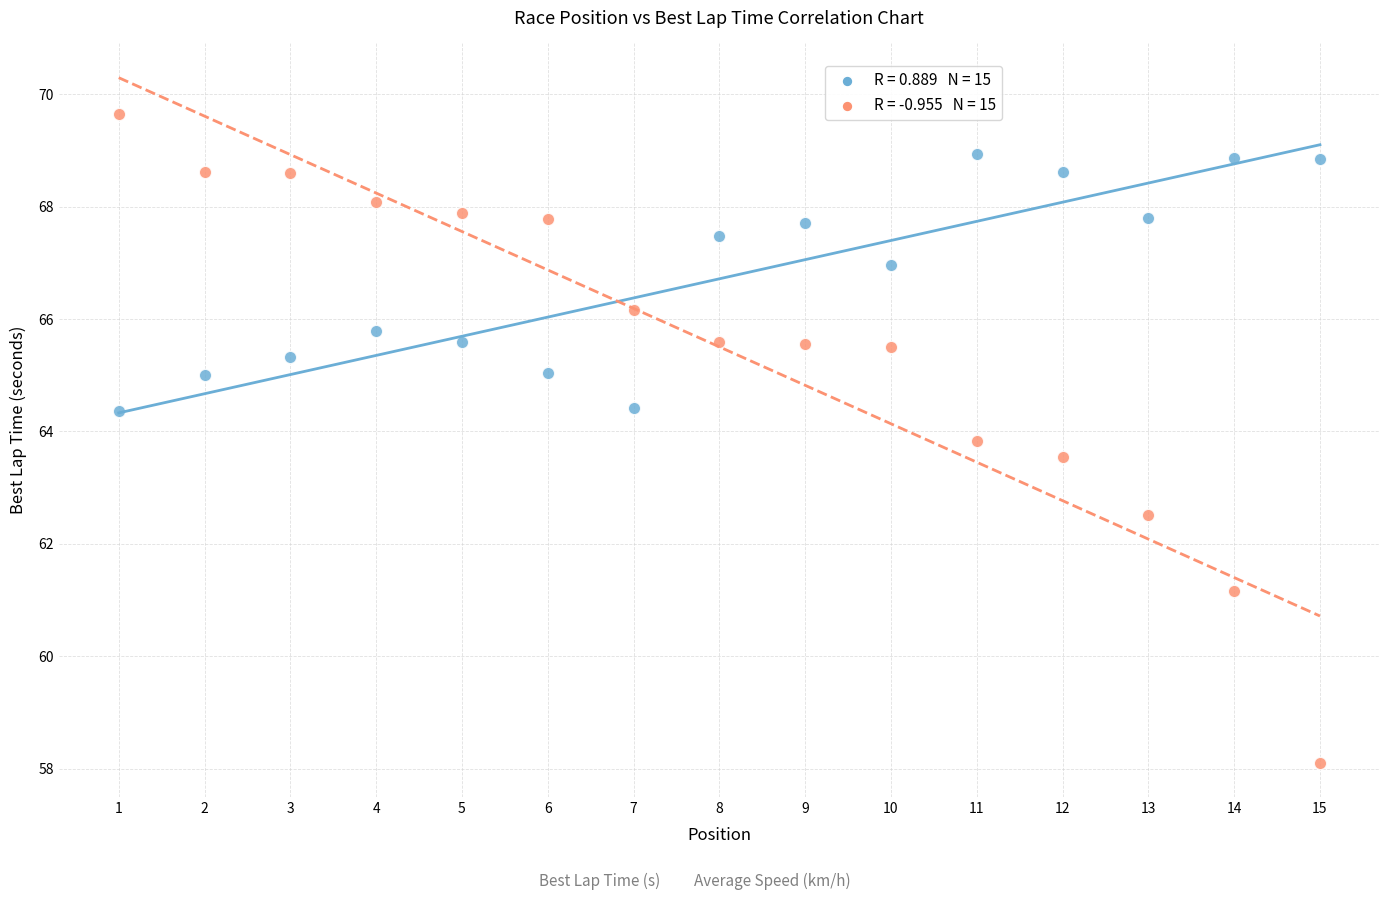

Across all data points, what is the range of Y values (max minus min)?

11.5